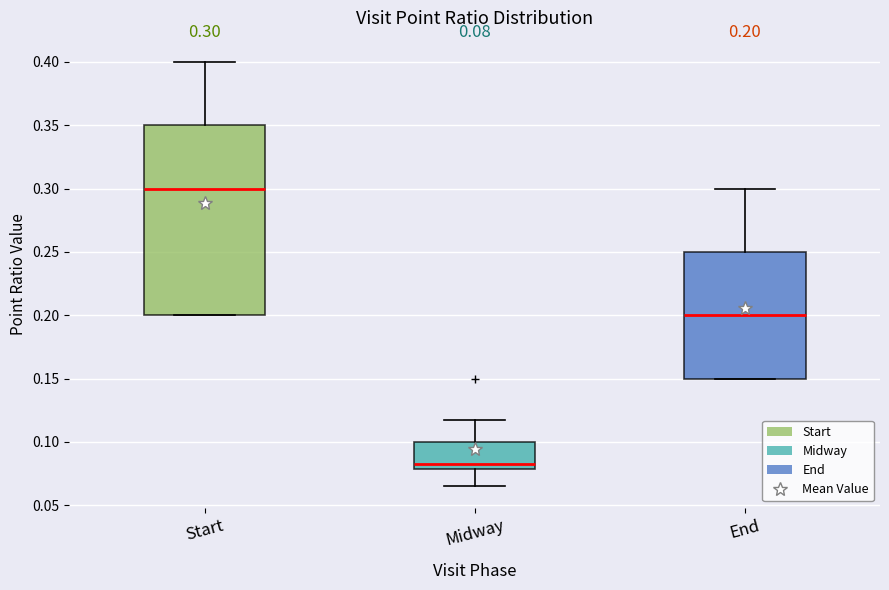

Which box has the highest median line?

Start